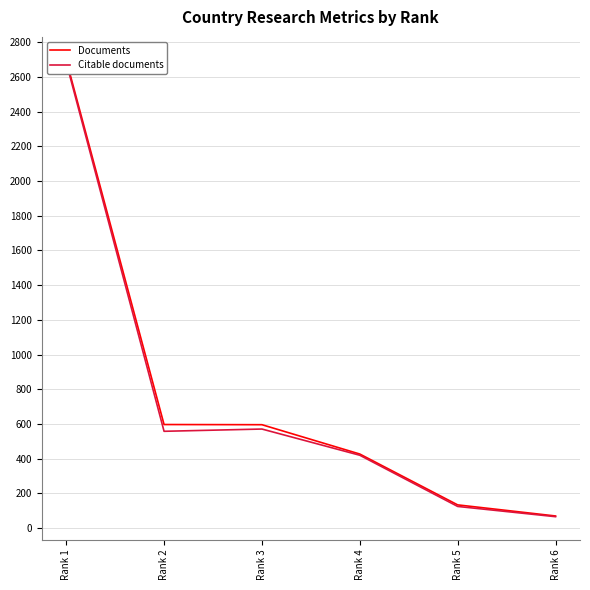

What is the sum of all Citable documents values?

4425